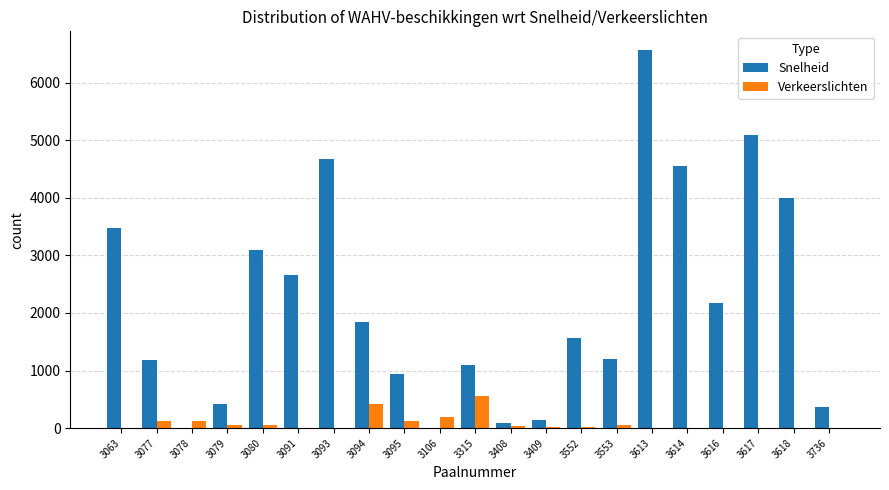

Is the value of Snelheid at 3095 greater than the value of Verkeerslichten at 3617?

Yes